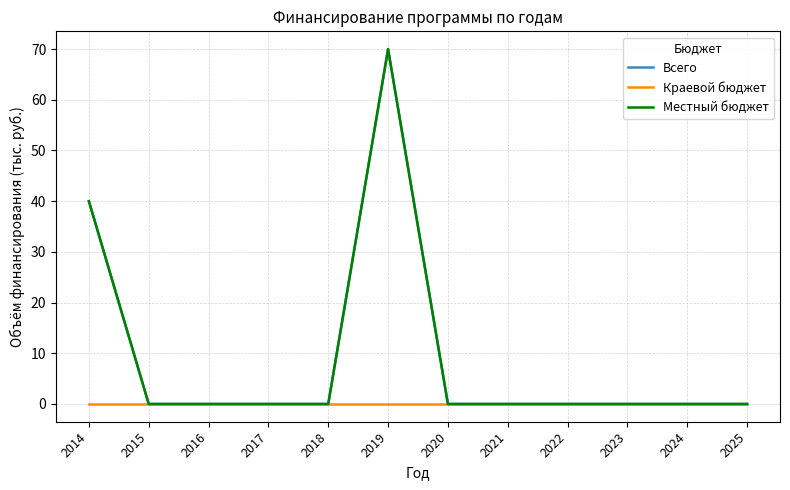

Is it true that Местный бюджет equals -41 at 2018?

False